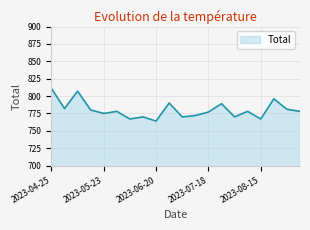

What is the maximum value shown in the chart?

811